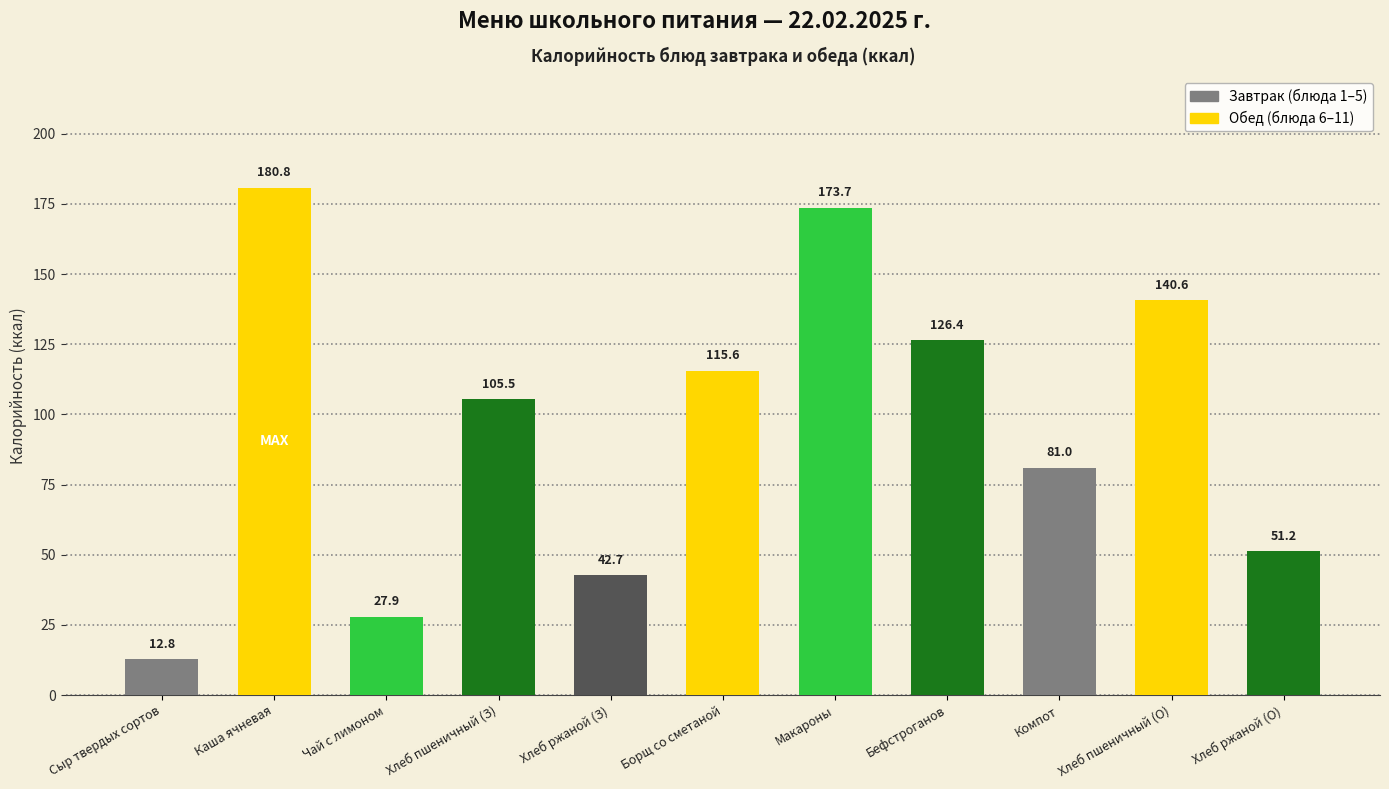

Reading left to right, extract all data points from this chart.

12.8	180.8	27.9	105.5	42.7	115.6	173.7	126.4	81.0	140.6	51.2